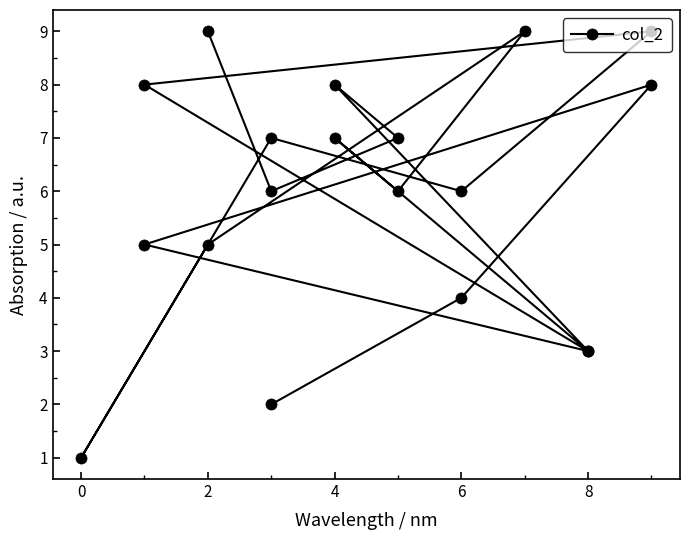

Count the values in the range 4 to 8.

12